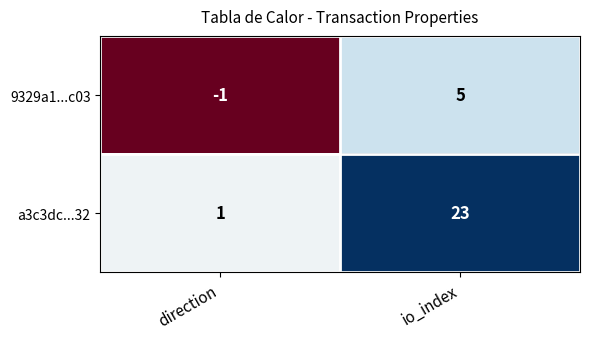

What is the sum of the a3c3dc...32 values at direction and io_index?

24